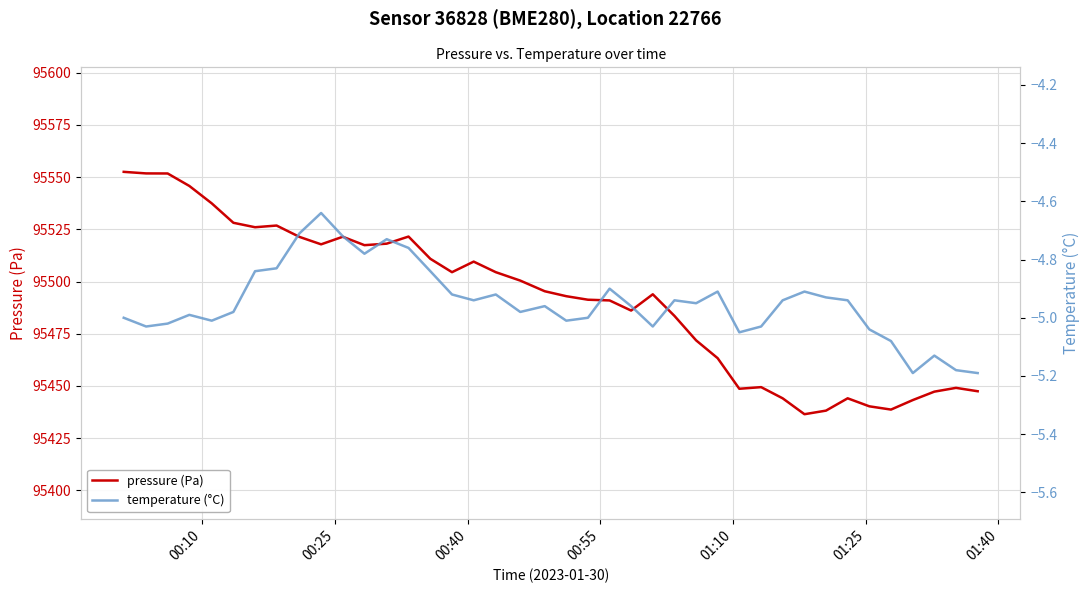

What is the lowest value of the pressure (Pa) series?

95436.4